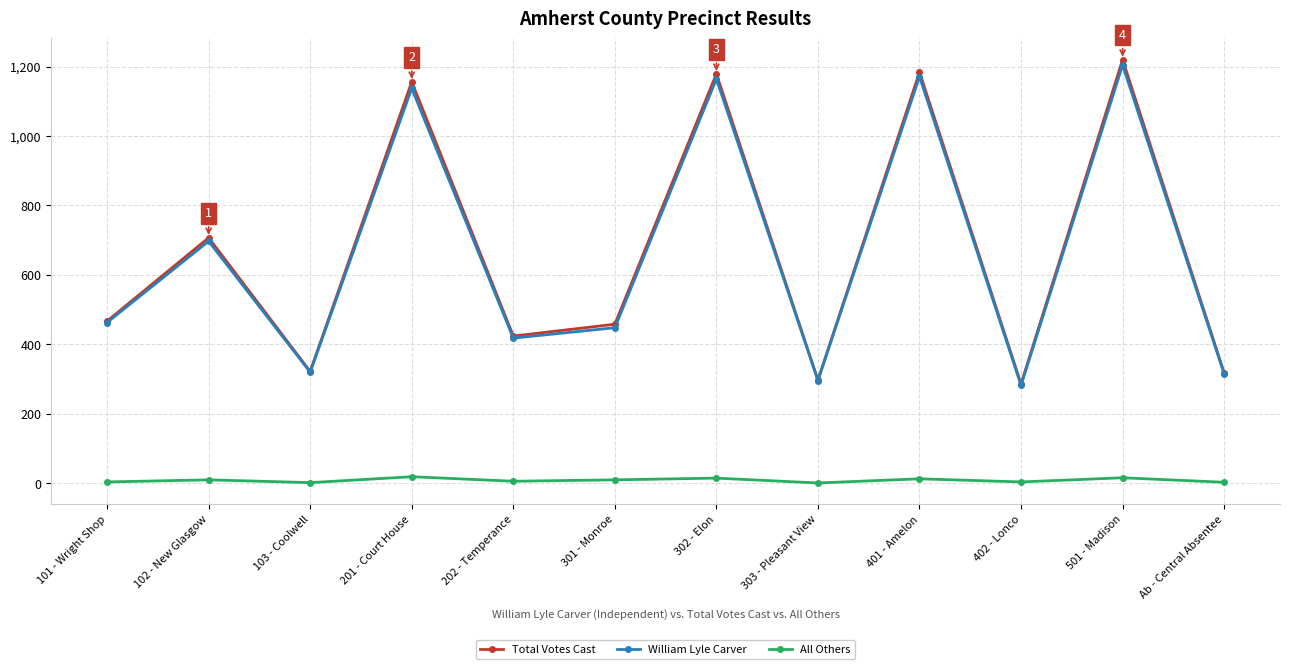

True or false: All Others and Total Votes Cast cross at least once.

False